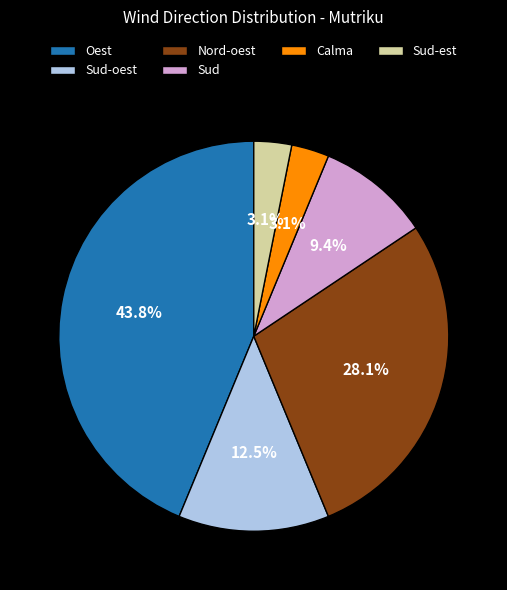

Does any single category account for the majority?

No